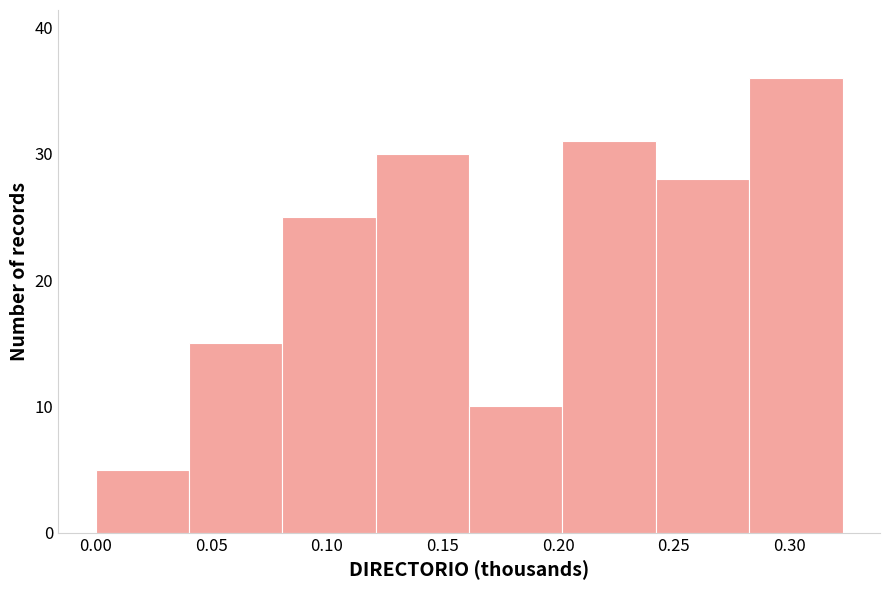

Which range on the x-axis has the tallest bar?

0.285 to 0.325